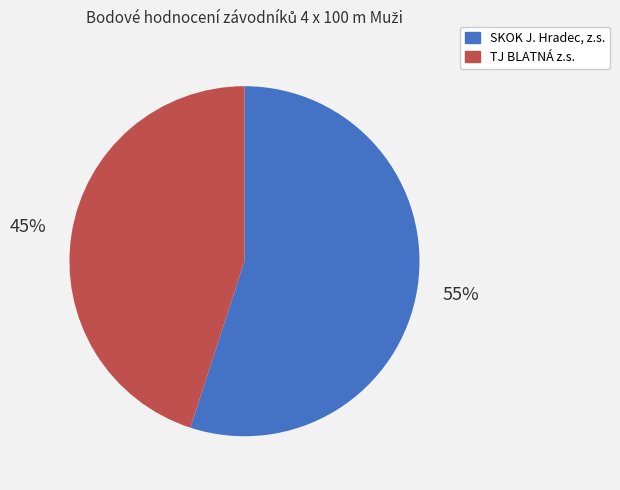

Rank the categories by value from lowest to highest.

TJ BLATNÁ z.s., SKOK J. Hradec, z.s.